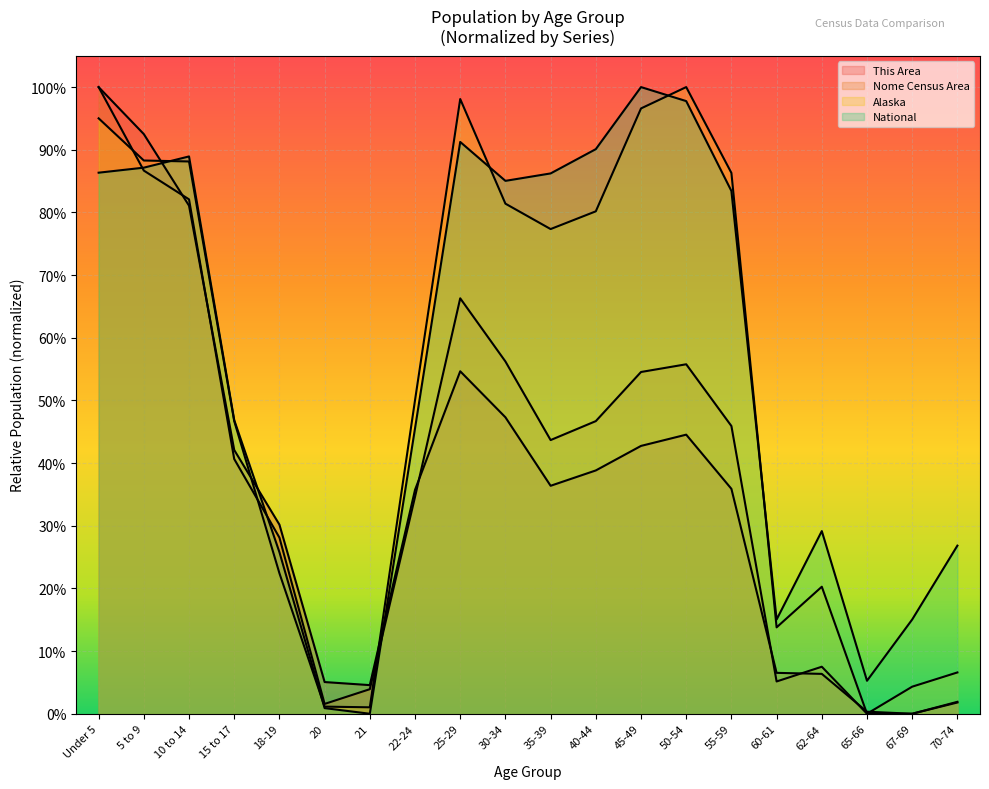

At which category does Nome Census Area reach its first local valley?

20